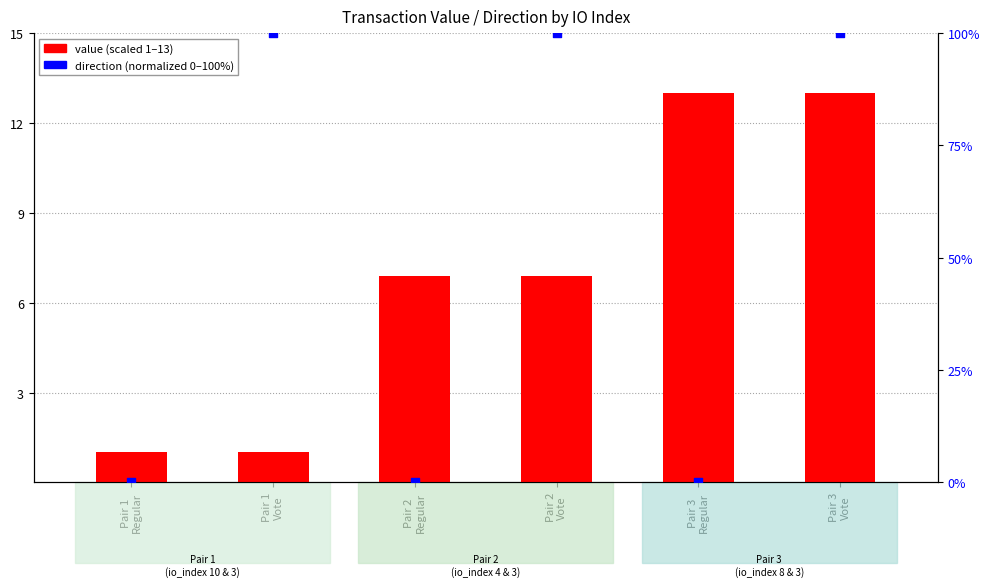

Which series has the largest total across all categories?

direction (normalized %)